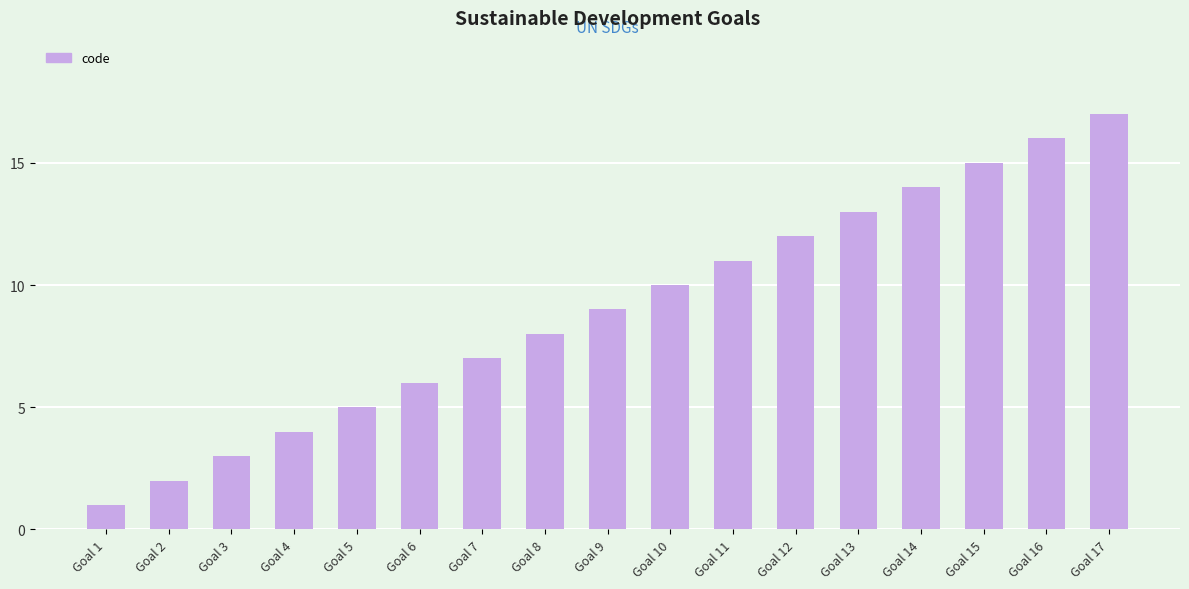

Approximately how many times larger is the value at Goal 11 compared to Goal 15?

0.7